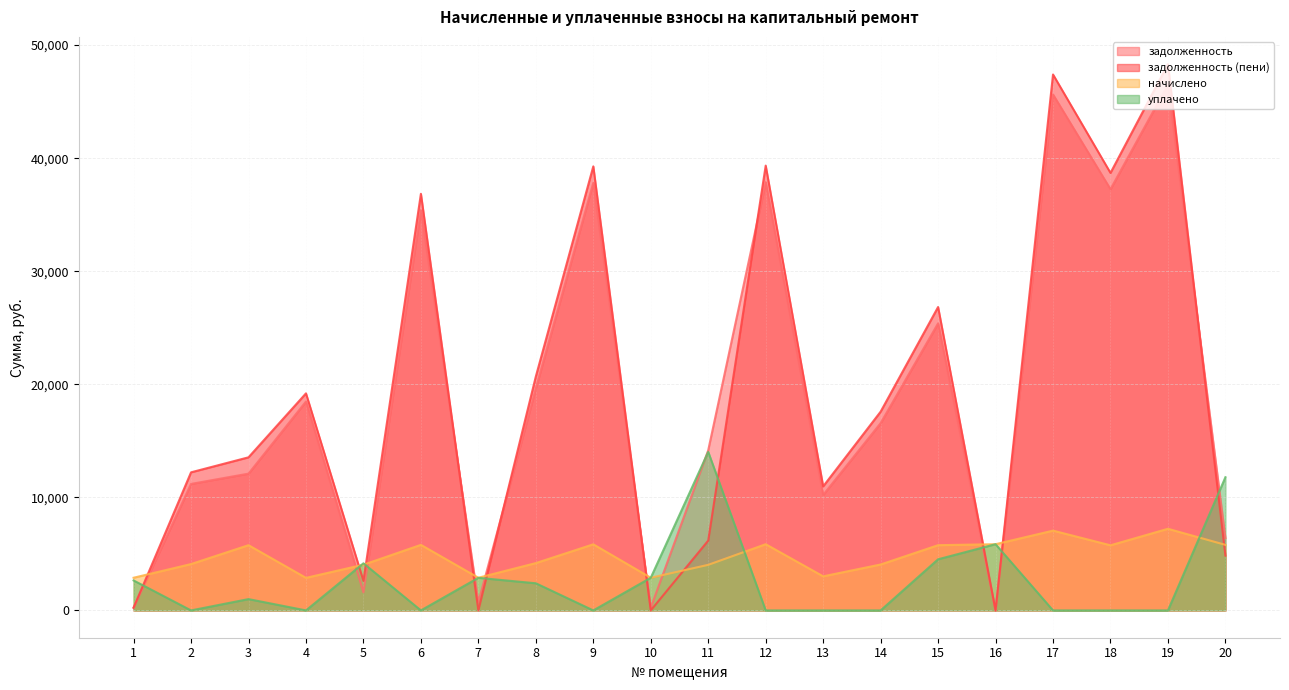

Where is начислено nearest to the value 5049?

18